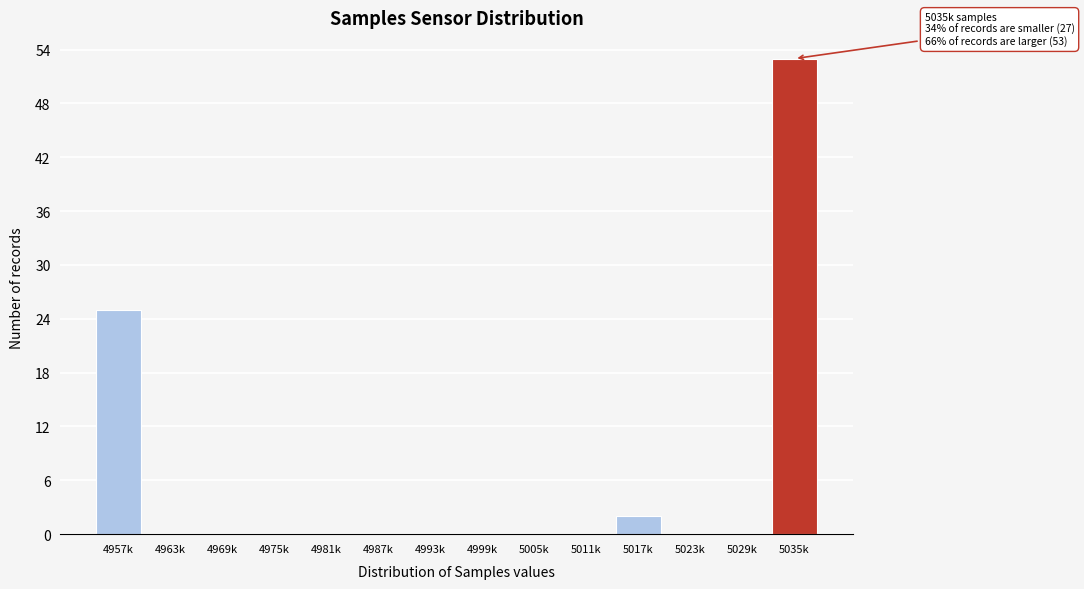

Reading left to right, transcribe all the data shown in this chart.

4957k=25	4963k=0	4969k=0	4975k=0	4981k=0	4987k=0	4993k=0	4999k=0	5005k=0	5011k=0	5017k=2	5023k=0	5029k=0	5035k=53